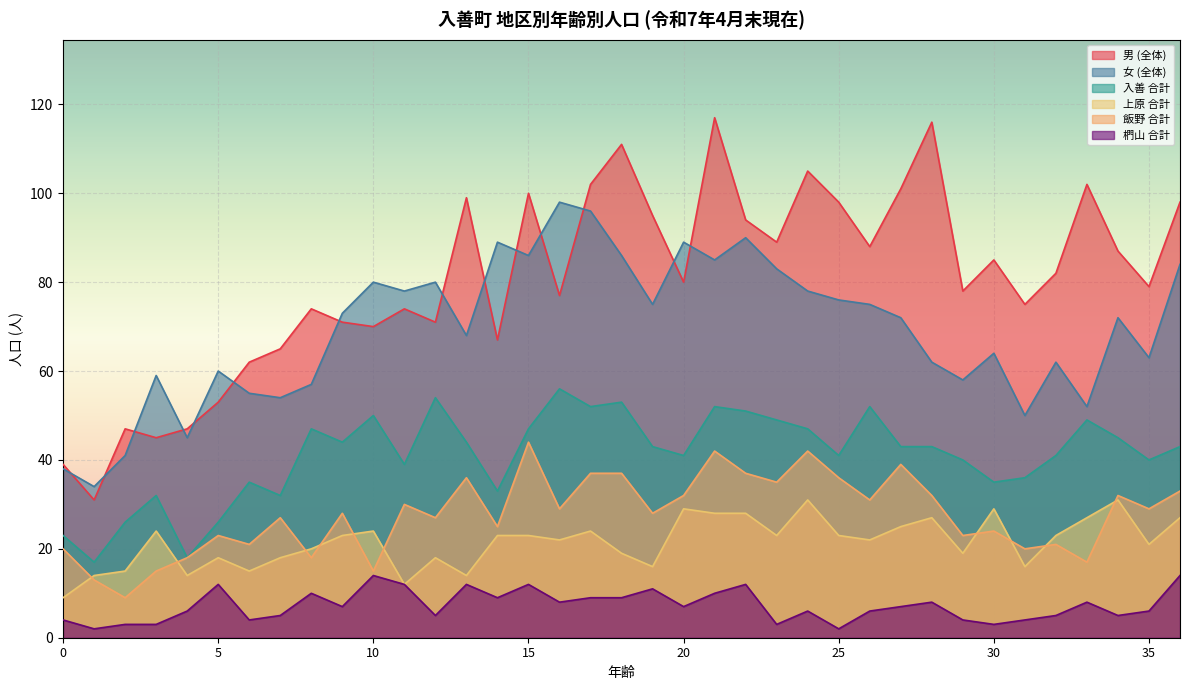

Reading right to left, list all the values displayed in this chart.

男 (全体): 36=98	35=79	34=87	33=102	32=82	31=75	30=85	29=78	28=116	27=101	26=88	25=98	24=105	23=89	22=94	21=117	20=80	19=95	18=111	17=102	16=77	15=100	14=67	13=99	12=71	11=74	10=70	9=71	8=74	7=65	6=62	5=53	4=47	3=45	2=47	1=31	0=39
女 (全体): 36=84	35=63	34=72	33=52	32=62	31=50	30=64	29=58	28=62	27=72	26=75	25=76	24=78	23=83	22=90	21=85	20=89	19=75	18=86	17=96	16=98	15=86	14=89	13=68	12=80	11=78	10=80	9=73	8=57	7=54	6=55	5=60	4=45	3=59	2=41	1=34	0=38
入善 合計: 36=43	35=40	34=45	33=49	32=41	31=36	30=35	29=40	28=43	27=43	26=52	25=41	24=47	23=49	22=51	21=52	20=41	19=43	18=53	17=52	16=56	15=47	14=33	13=44	12=54	11=39	10=50	9=44	8=47	7=32	6=35	5=26	4=18	3=32	2=26	1=17	0=23
上原 合計: 36=27	35=21	34=31	33=27	32=23	31=16	30=29	29=19	28=27	27=25	26=22	25=23	24=31	23=23	22=28	21=28	20=29	19=16	18=19	17=24	16=22	15=23	14=23	13=14	12=18	11=12	10=24	9=23	8=20	7=18	6=15	5=18	4=14	3=24	2=15	1=14	0=9
飯野 合計: 36=33	35=29	34=32	33=17	32=21	31=20	30=24	29=23	28=32	27=39	26=31	25=36	24=42	23=35	22=37	21=42	20=32	19=28	18=37	17=37	16=29	15=44	14=25	13=36	12=27	11=30	10=15	9=28	8=18	7=27	6=21	5=23	4=18	3=15	2=9	1=13	0=20
椚山 合計: 36=14	35=6	34=5	33=8	32=5	31=4	30=3	29=4	28=8	27=7	26=6	25=2	24=6	23=3	22=12	21=10	20=7	19=11	18=9	17=9	16=8	15=12	14=9	13=12	12=5	11=12	10=14	9=7	8=10	7=5	6=4	5=12	4=6	3=3	2=3	1=2	0=4